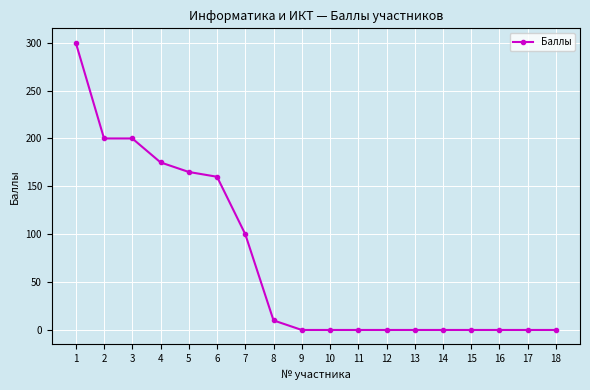

Reading left to right, transcribe all the data shown in this chart.

300	200	200	175	165	160	100	10	0	0	0	0	0	0	0	0	0	0